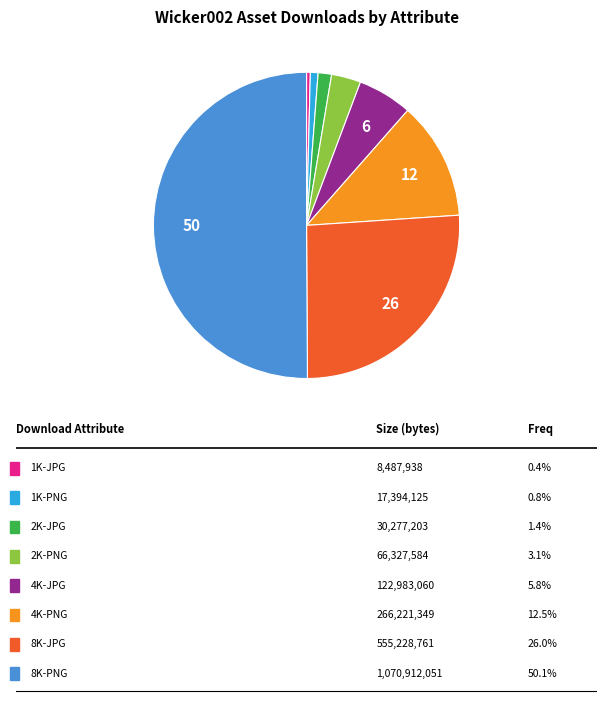

What is the majority slice?

8K-PNG